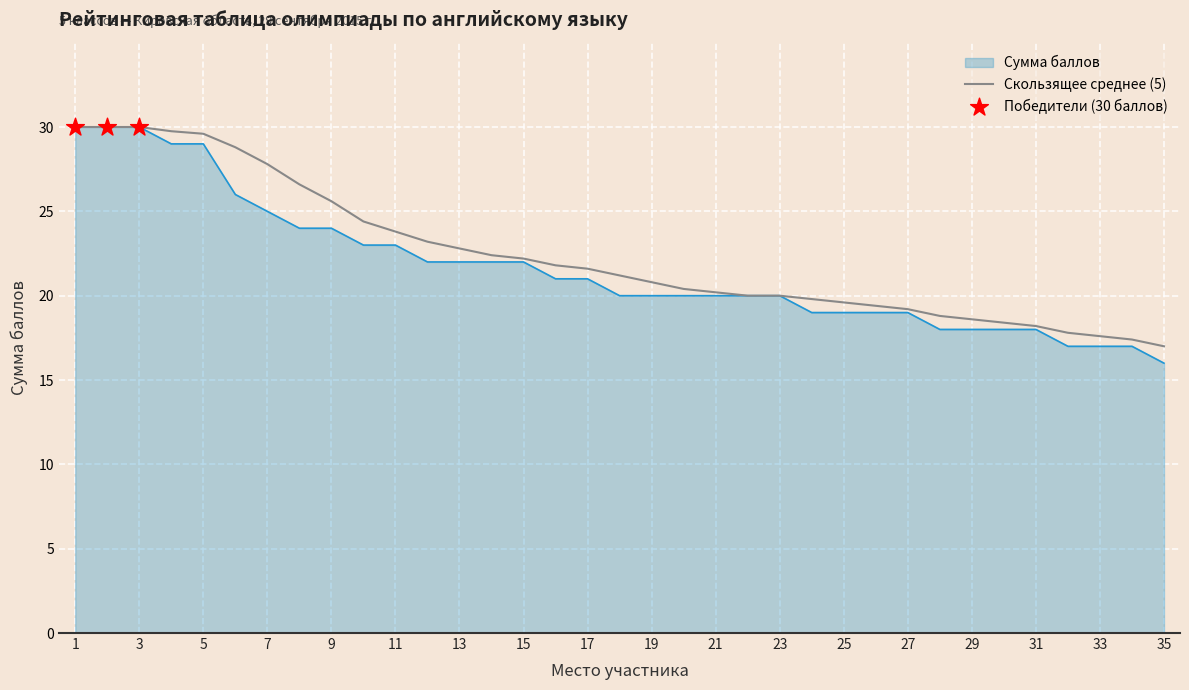

Which series has the widest spread of values?

Сумма баллов